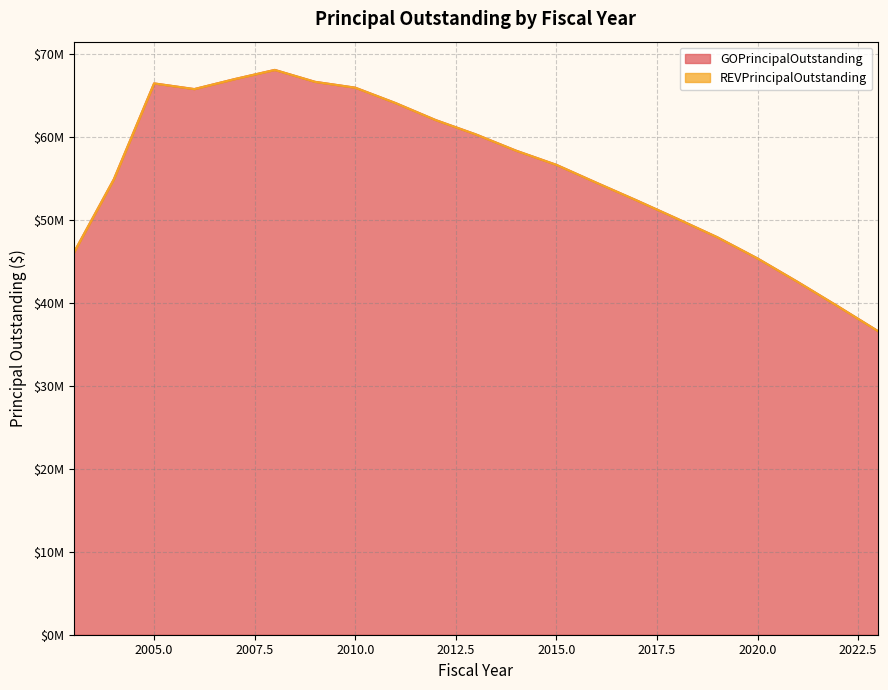

At which label does the data first exceed 56620000?

2005